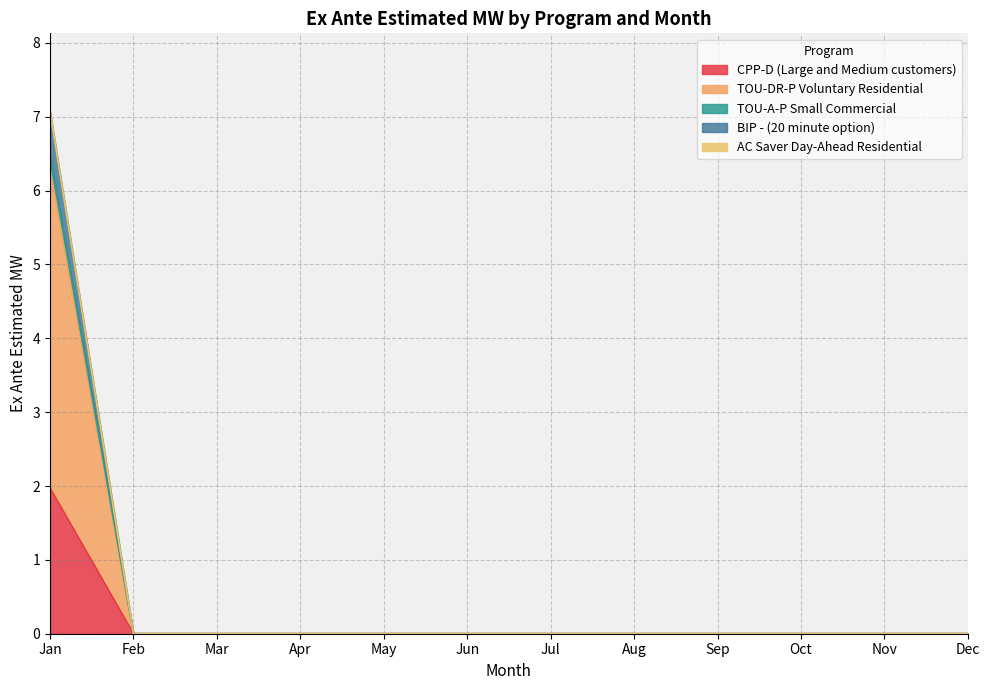

Which category has the lowest value in the BIP - (20 minute option) series?

Feb